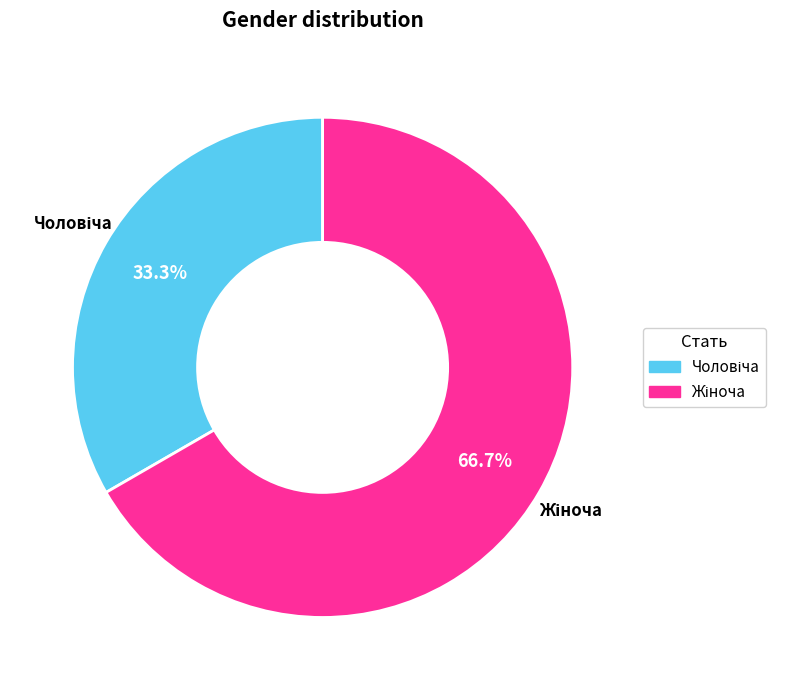

Does any single category account for the majority?

Yes